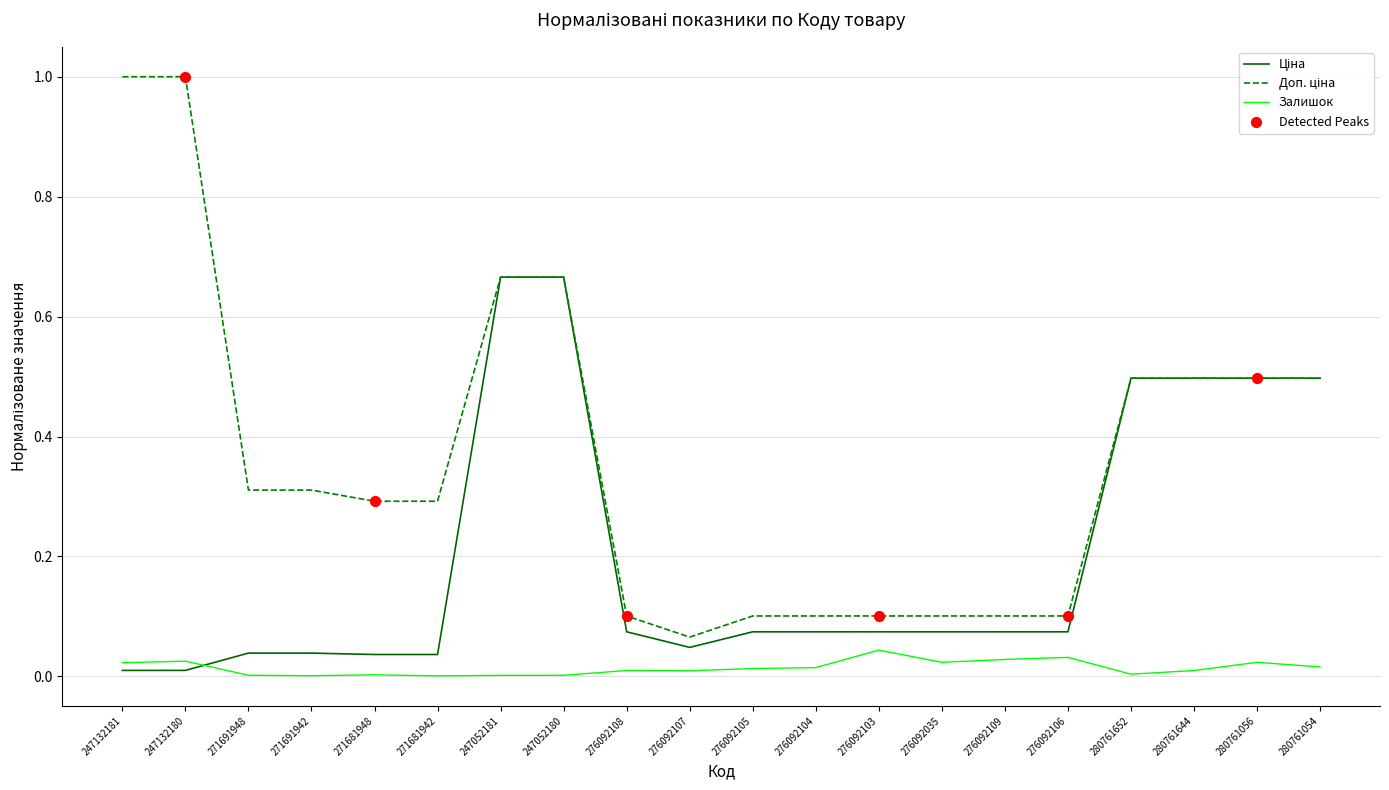

What position from the left is 276092109?

15